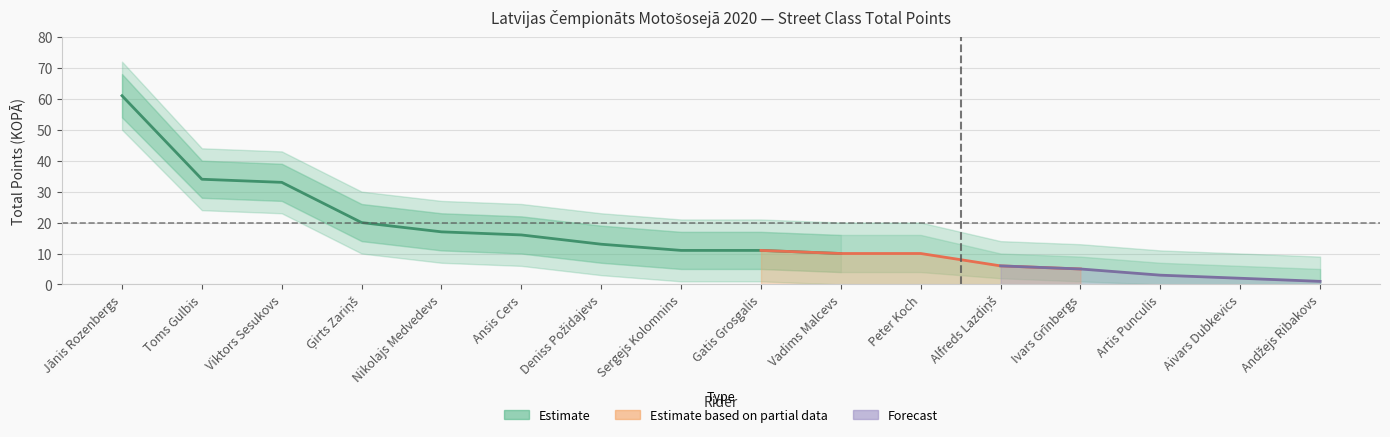

True or false: upper_estimate and upper_partial intersect in this chart.

False